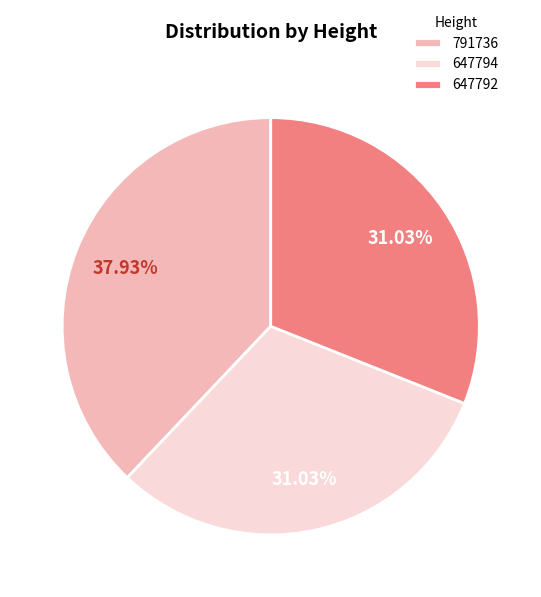

To the nearest percent, what portion does 791736 represent?

38%